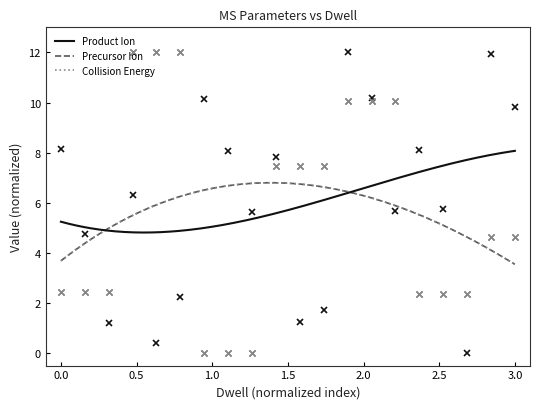

Which series has the largest total across all categories?

Product Ion